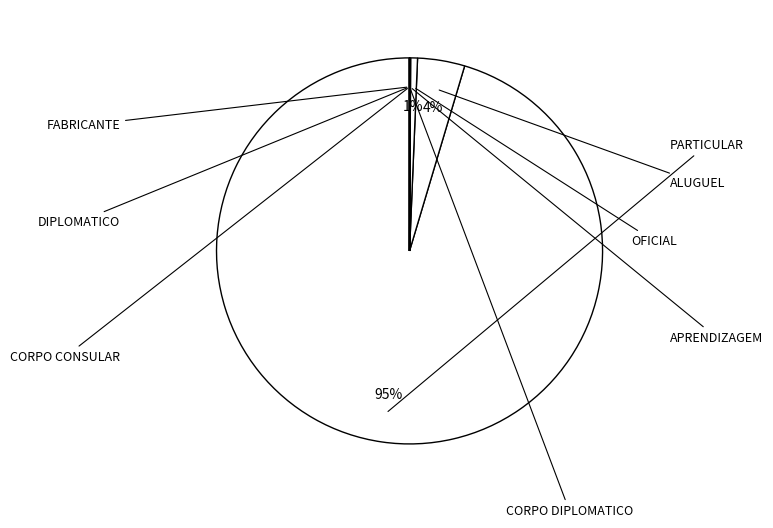

How many slices are in this pie chart?

8